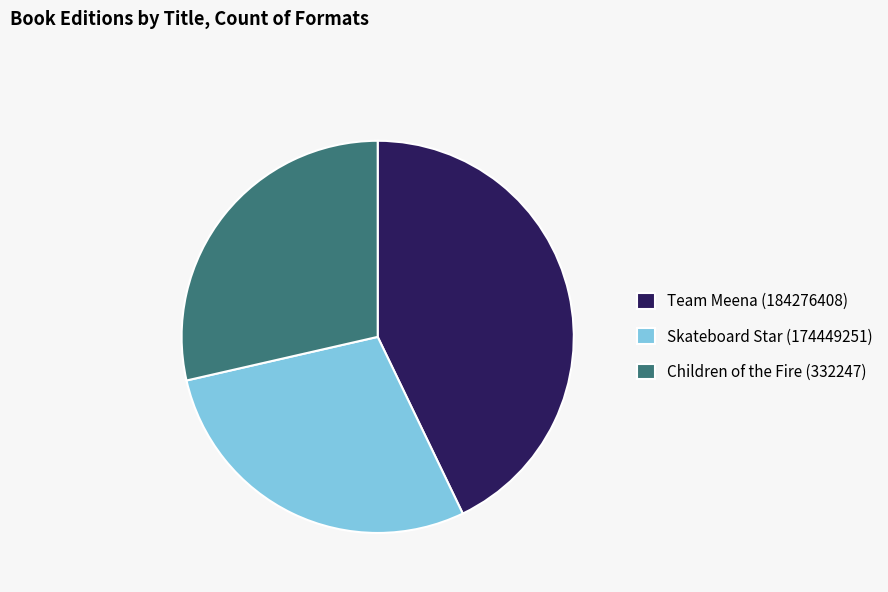

Which category has the biggest portion of the pie?

Team Meena (184276408)